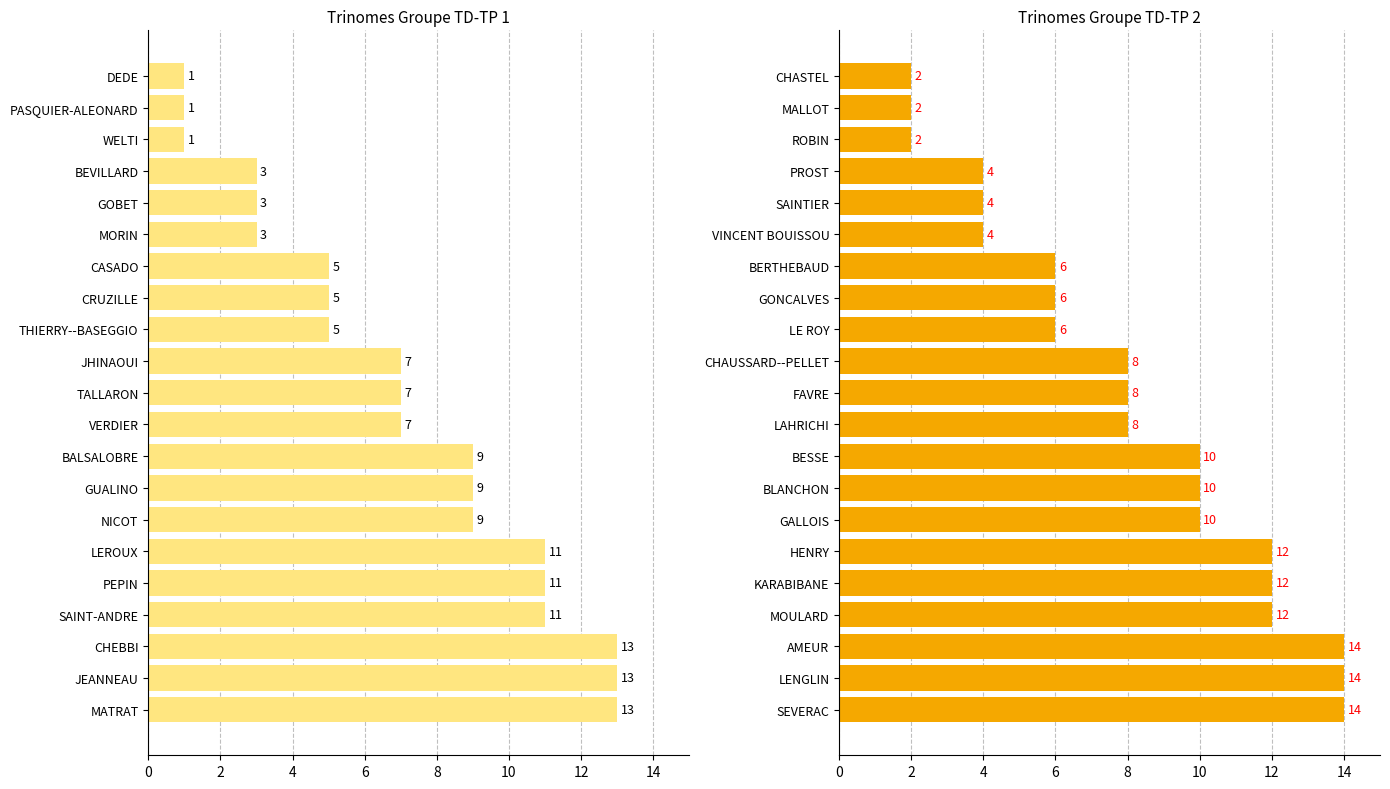

At which category is the sum across all series the highest?

18